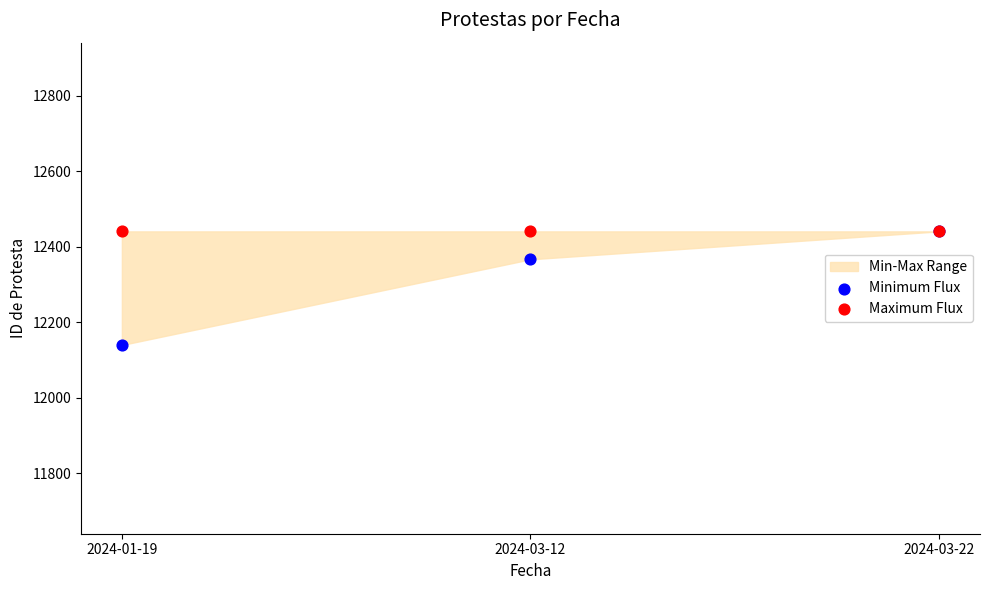

In the Minimum Flux series, what Y value is closest to 12290?

12367